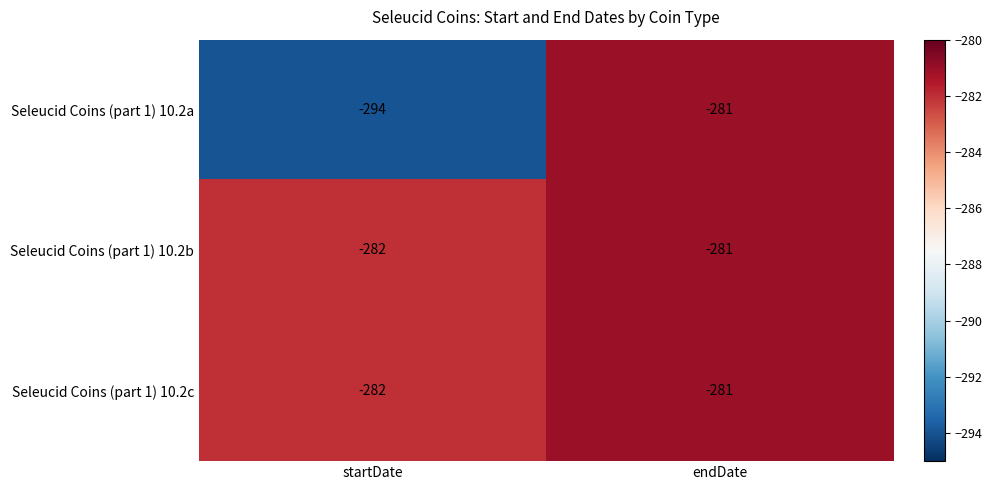

What is the highest value of the Seleucid Coins (part 1) 10.2c series?

-281